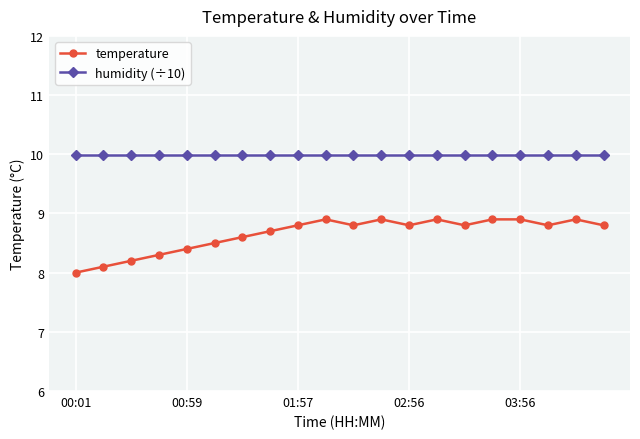

True or false: humidity (÷10) and temperature intersect in this chart.

False